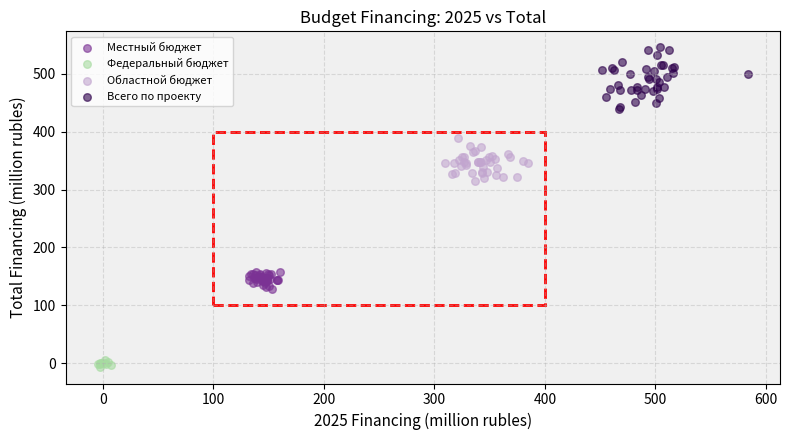

Which series reaches the maximum Y coordinate?

Всего по проекту